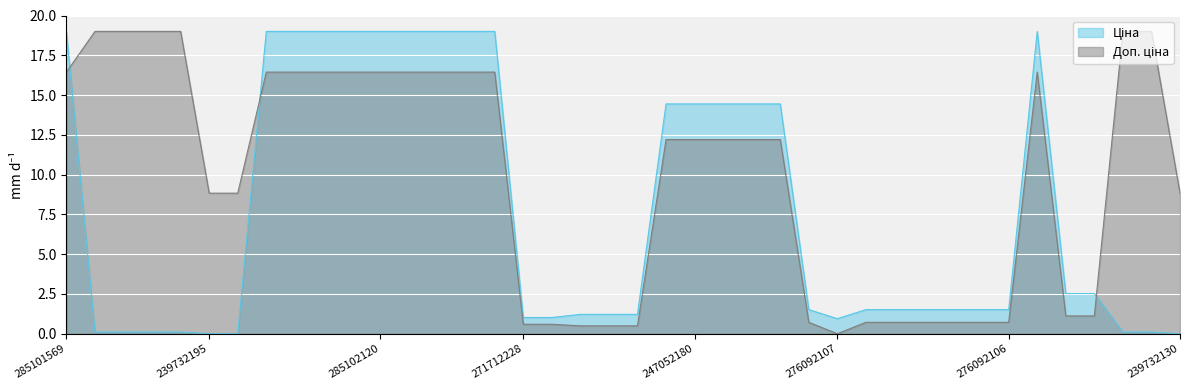

What are all the series names shown in the legend?

Ціна, Доп. ціна